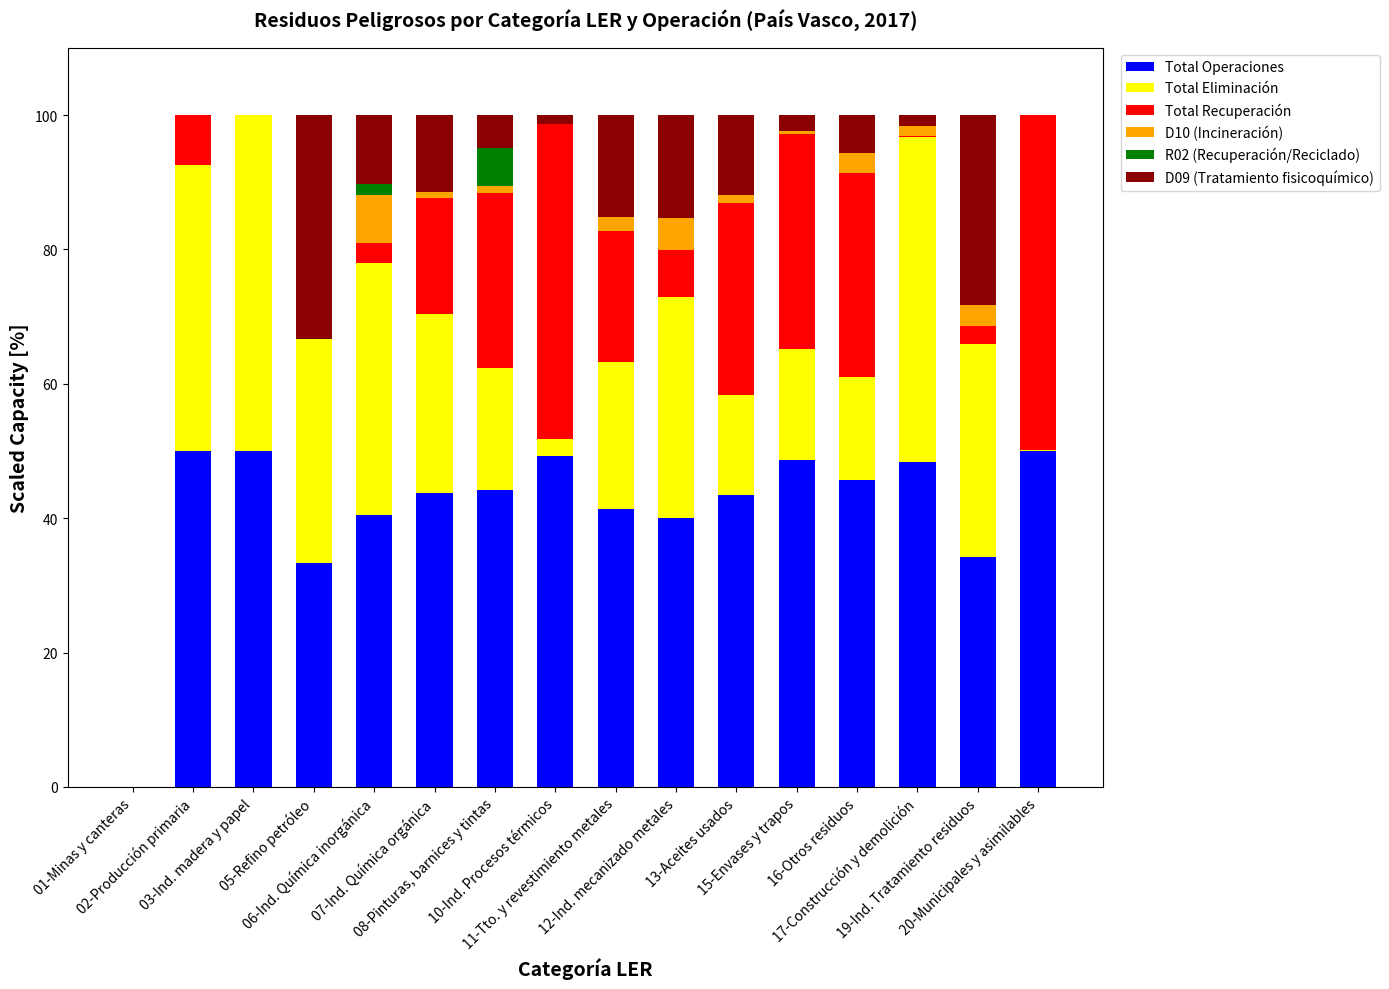

What is the maximum value for Total Operaciones?

50.0